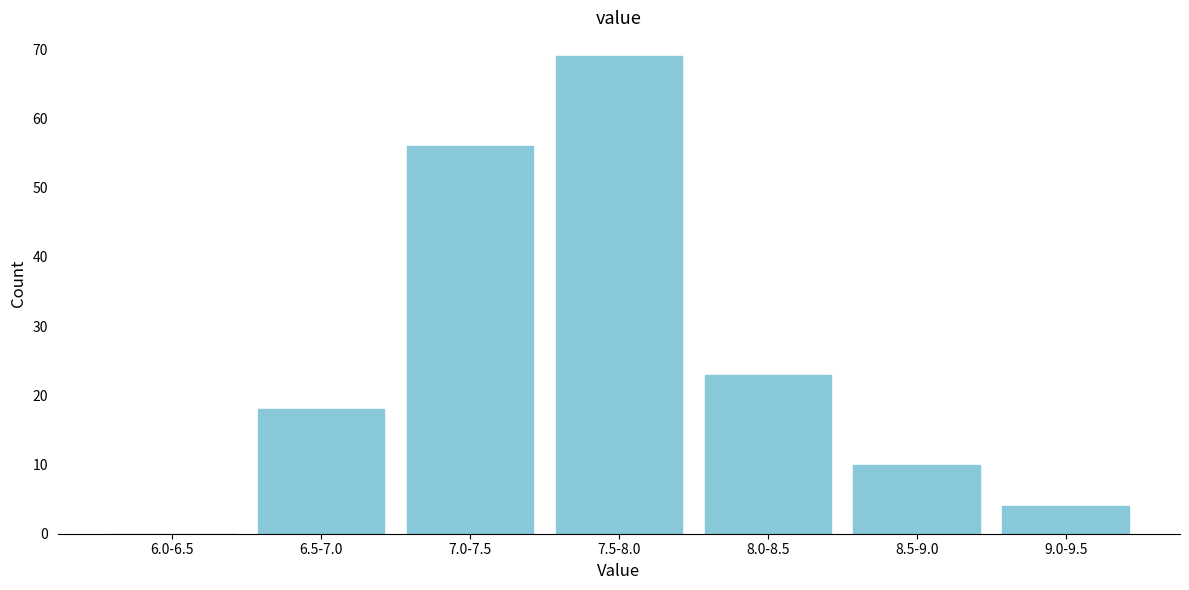

Reading right to left, list all the values displayed in this chart.

9.0-9.5=4	8.5-9.0=10	8.0-8.5=23	7.5-8.0=69	7.0-7.5=56	6.5-7.0=18	6.0-6.5=0